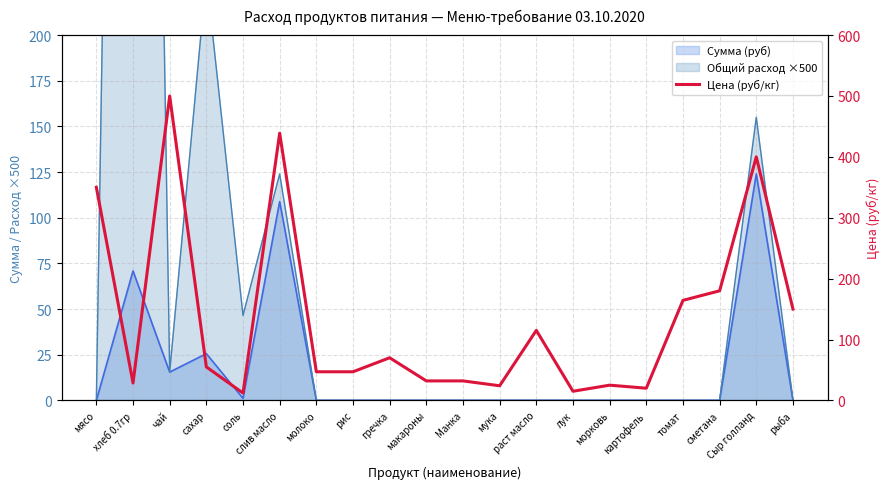

At which category does the data reach its first local valley?

хлеб 0.7гр